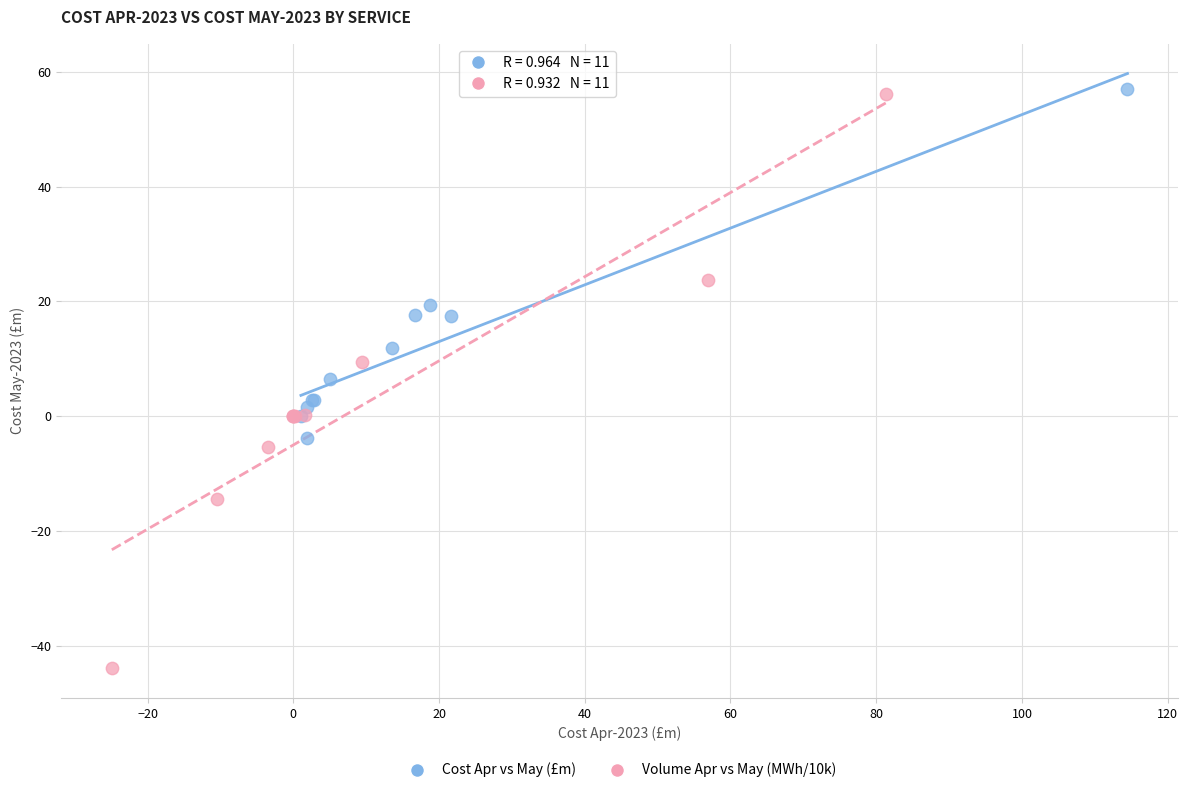

Which series contains the lowest Y value?

Volume Apr vs May (MWh/10k)